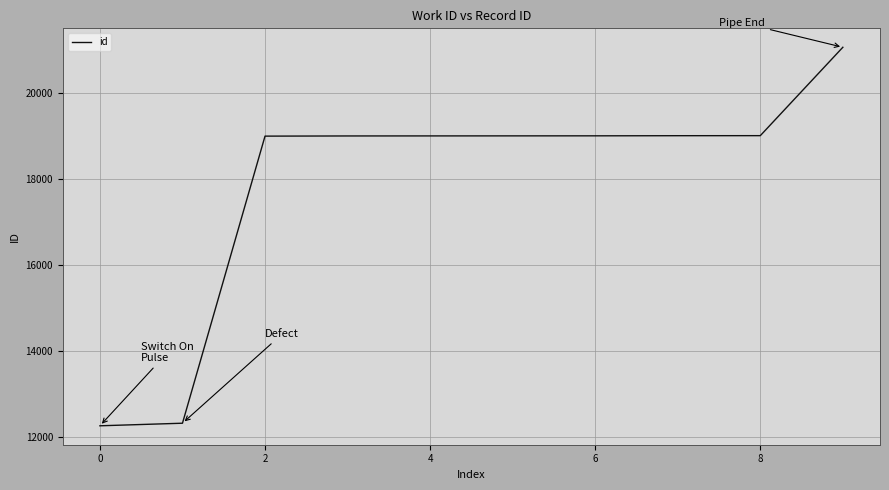

How many lines are shown in the chart?

1